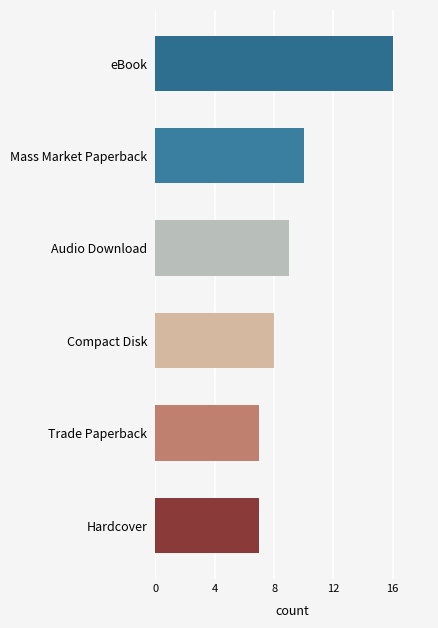

How many bars are there in total?

6